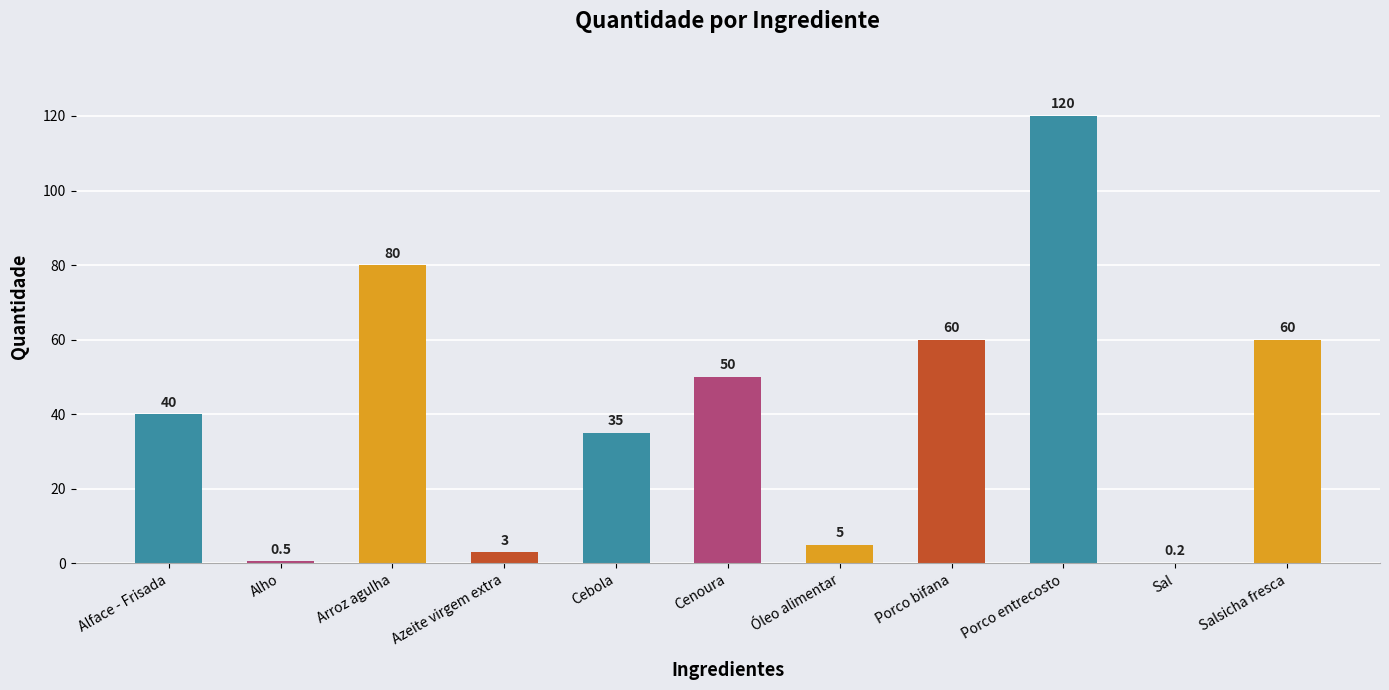

Which label corresponds to the largest value in the chart?

Porco entrecosto